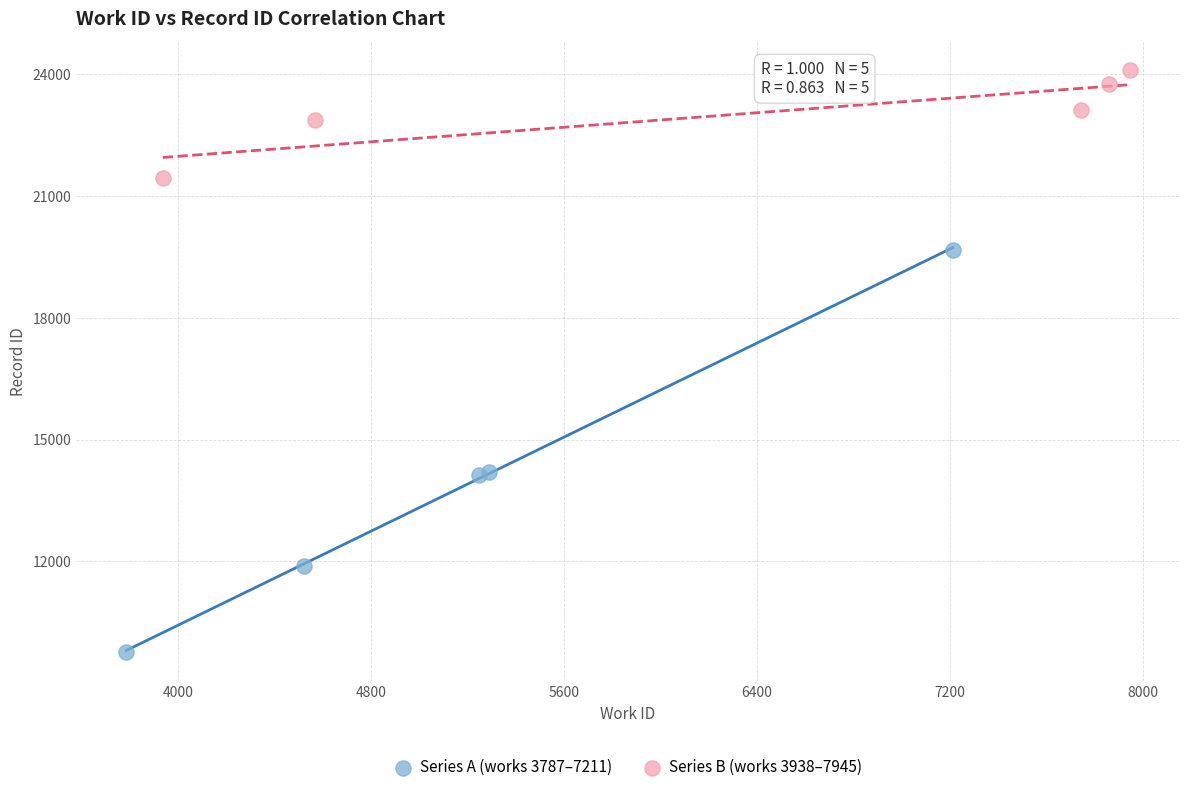

Which series reaches the maximum Y coordinate?

Series B (works 3938–7945)